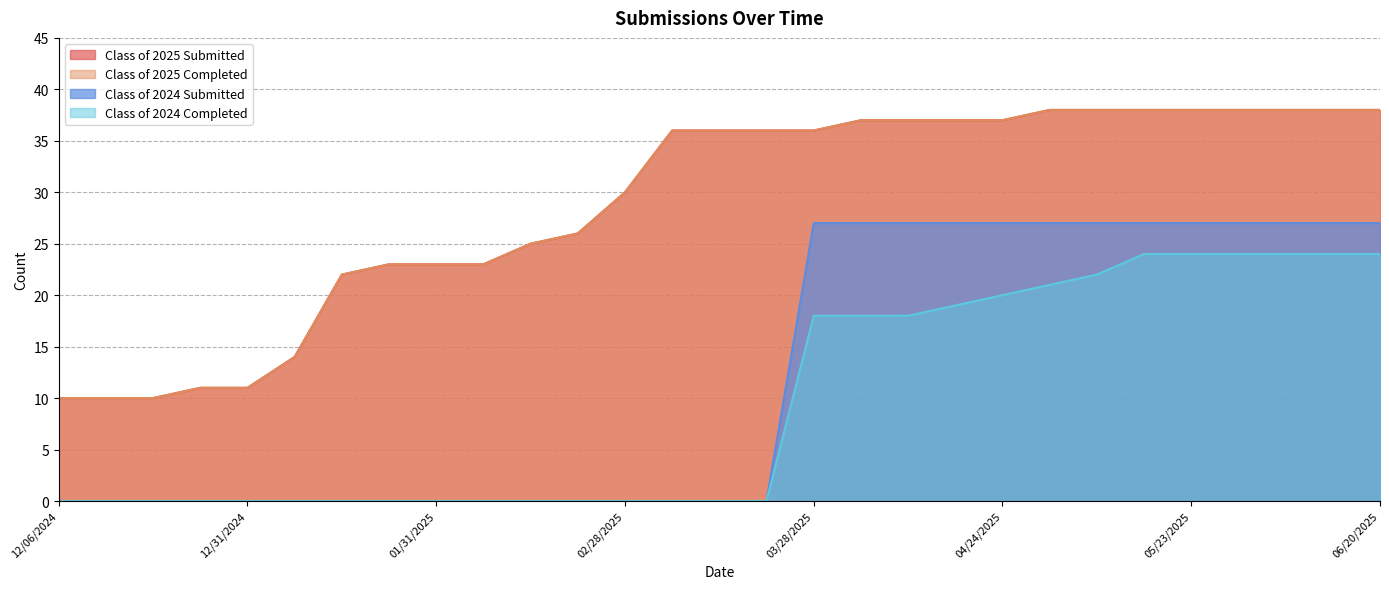

Reading left to right, list all the values displayed in this chart.

Class of 2025 Submitted: 12/06/2024=10	12/13/2024=10	12/20/2024=10	12/27/2024=11	12/31/2024=11	01/10/2025=14	01/17/2025=22	01/24/2025=23	01/31/2025=23	02/07/2025=23	02/14/2025=25	02/21/2025=26	02/28/2025=30	03/07/2025=36	03/14/2025=36	03/21/2025=36	03/28/2025=36	04/04/2025=37	04/11/2025=37	04/18/2025=37	04/24/2025=37	05/02/2025=38	05/09/2025=38	05/16/2025=38	05/23/2025=38	05/30/2025=38	06/06/2025=38	06/13/2025=38	06/20/2025=38
Class of 2025 Completed: 12/06/2024=10	12/13/2024=10	12/20/2024=10	12/27/2024=11	12/31/2024=11	01/10/2025=14	01/17/2025=22	01/24/2025=23	01/31/2025=23	02/07/2025=23	02/14/2025=25	02/21/2025=26	02/28/2025=30	03/07/2025=36	03/14/2025=36	03/21/2025=36	03/28/2025=36	04/04/2025=37	04/11/2025=37	04/18/2025=37	04/24/2025=37	05/02/2025=38	05/09/2025=38	05/16/2025=38	05/23/2025=38	05/30/2025=38	06/06/2025=38	06/13/2025=38	06/20/2025=38
Class of 2024 Submitted: 12/06/2024=0	12/13/2024=0	12/20/2024=0	12/27/2024=0	12/31/2024=0	01/10/2025=0	01/17/2025=0	01/24/2025=0	01/31/2025=0	02/07/2025=0	02/14/2025=0	02/21/2025=0	02/28/2025=0	03/07/2025=0	03/14/2025=0	03/21/2025=0	03/28/2025=27	04/04/2025=27	04/11/2025=27	04/18/2025=27	04/24/2025=27	05/02/2025=27	05/09/2025=27	05/16/2025=27	05/23/2025=27	05/30/2025=27	06/06/2025=27	06/13/2025=27	06/20/2025=27
Class of 2024 Completed: 12/06/2024=0	12/13/2024=0	12/20/2024=0	12/27/2024=0	12/31/2024=0	01/10/2025=0	01/17/2025=0	01/24/2025=0	01/31/2025=0	02/07/2025=0	02/14/2025=0	02/21/2025=0	02/28/2025=0	03/07/2025=0	03/14/2025=0	03/21/2025=0	03/28/2025=18	04/04/2025=18	04/11/2025=18	04/18/2025=19	04/24/2025=20	05/02/2025=21	05/09/2025=22	05/16/2025=24	05/23/2025=24	05/30/2025=24	06/06/2025=24	06/13/2025=24	06/20/2025=24